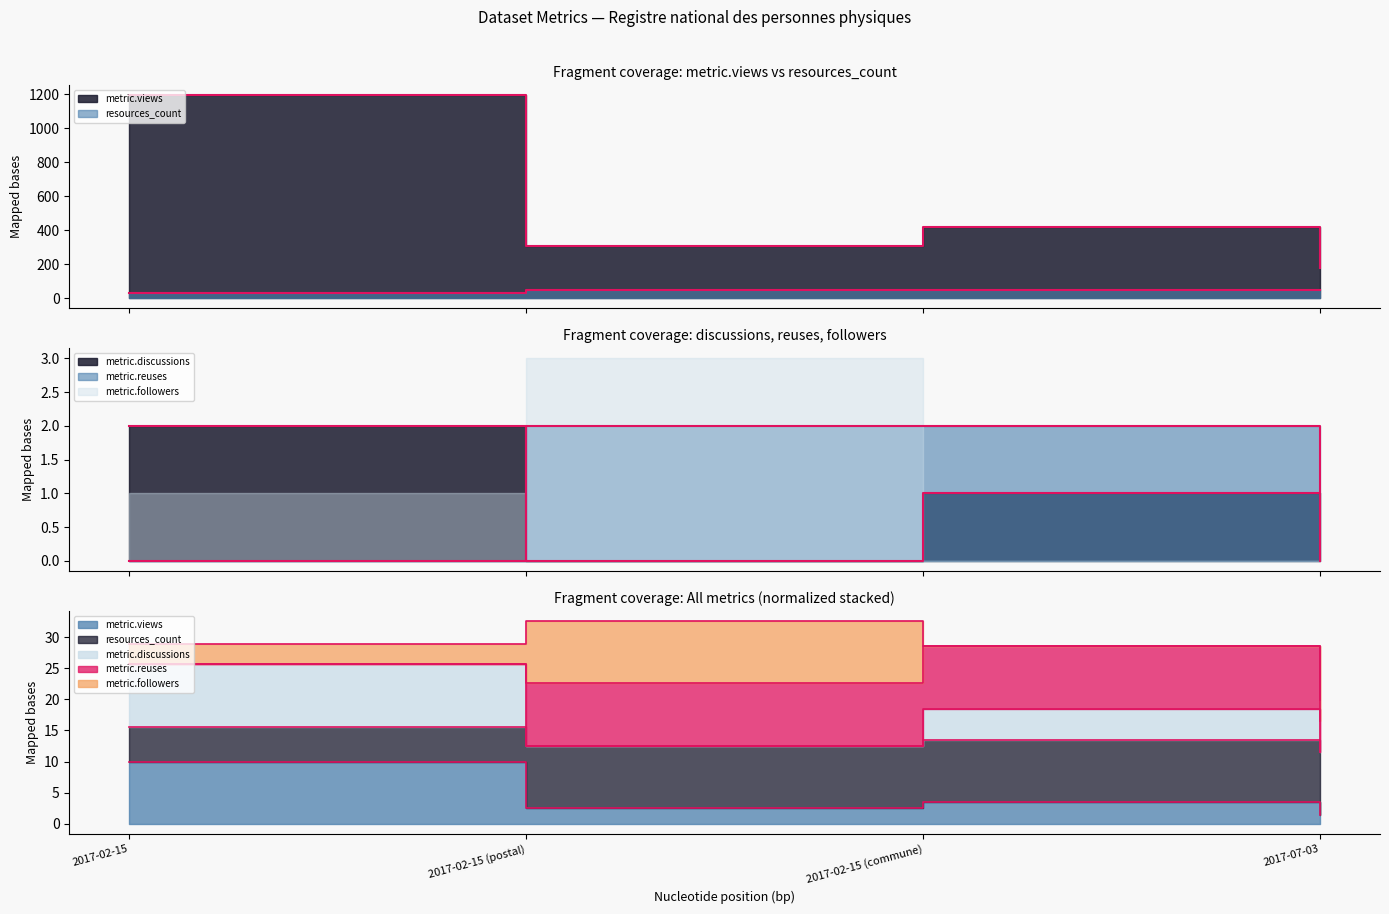

What is the spread (max minus min) of values at 2017-02-15?

1192